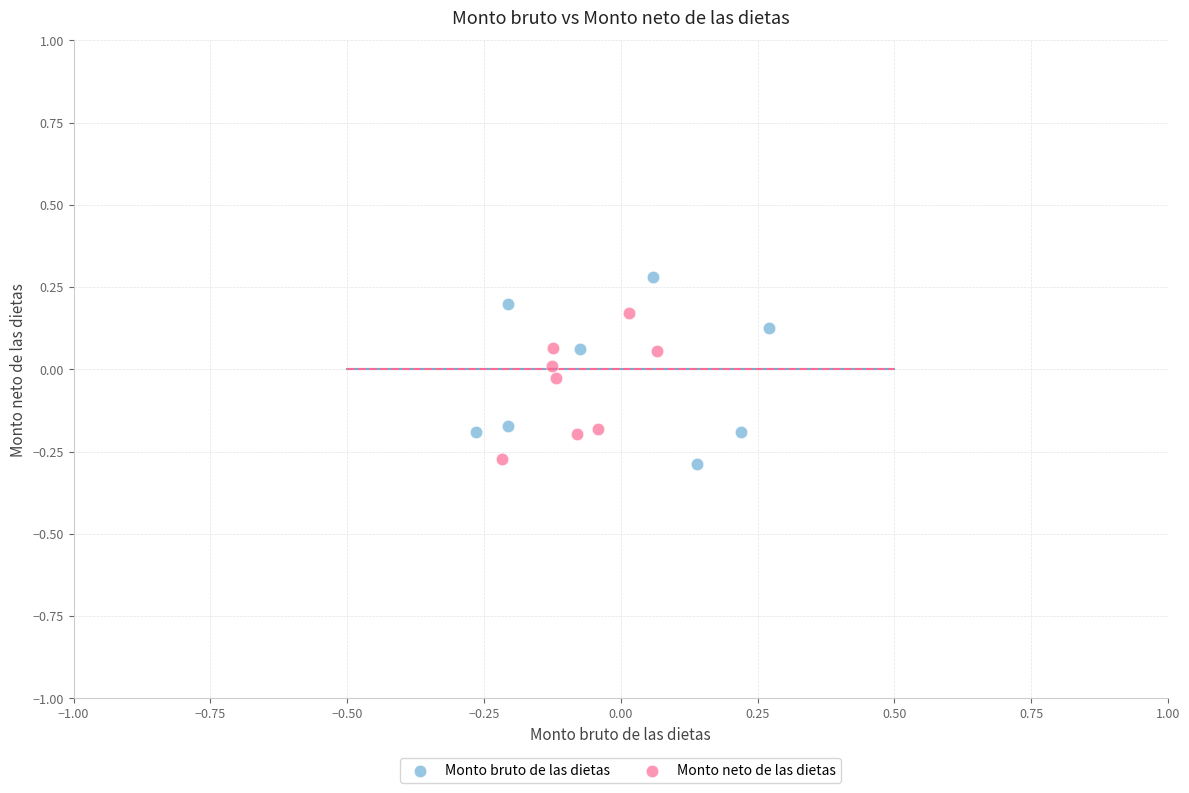

Which series has the widest spread of Y values?

Monto bruto de las dietas